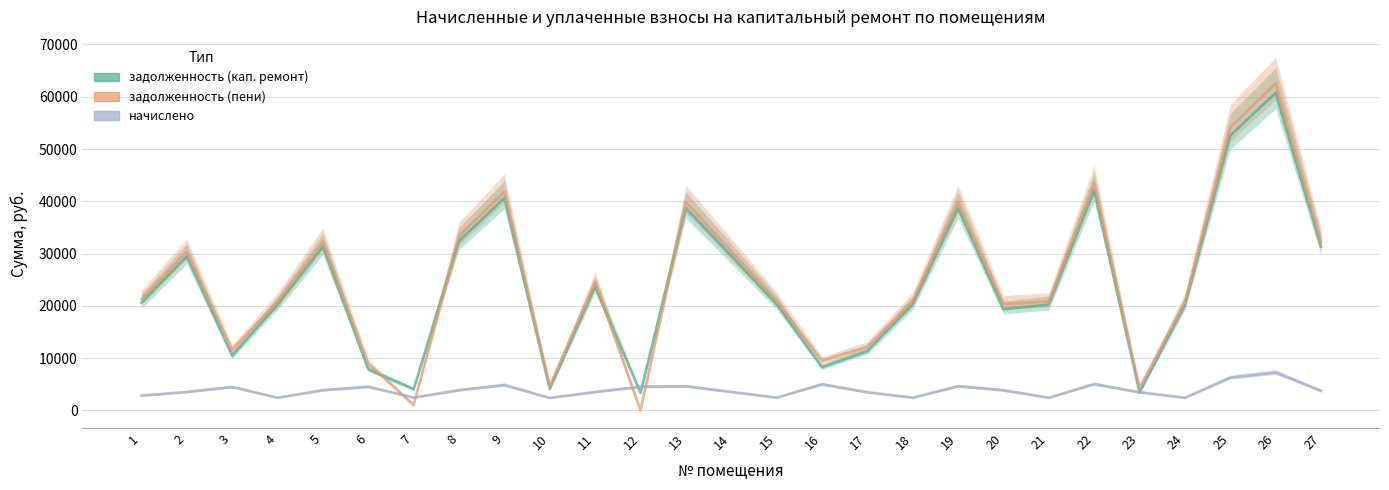

What are all the series names shown in the legend?

задолженность (кап. ремонт), задолженность (пени), начислено